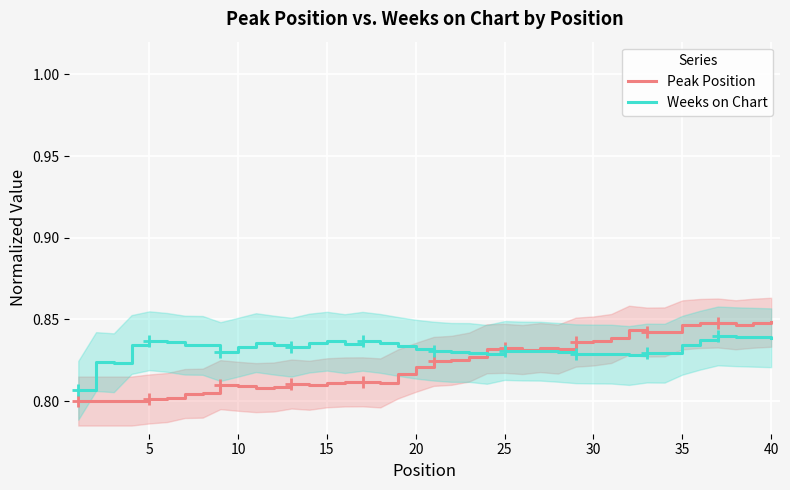

What is the sum of all Peak Position values?

32.9